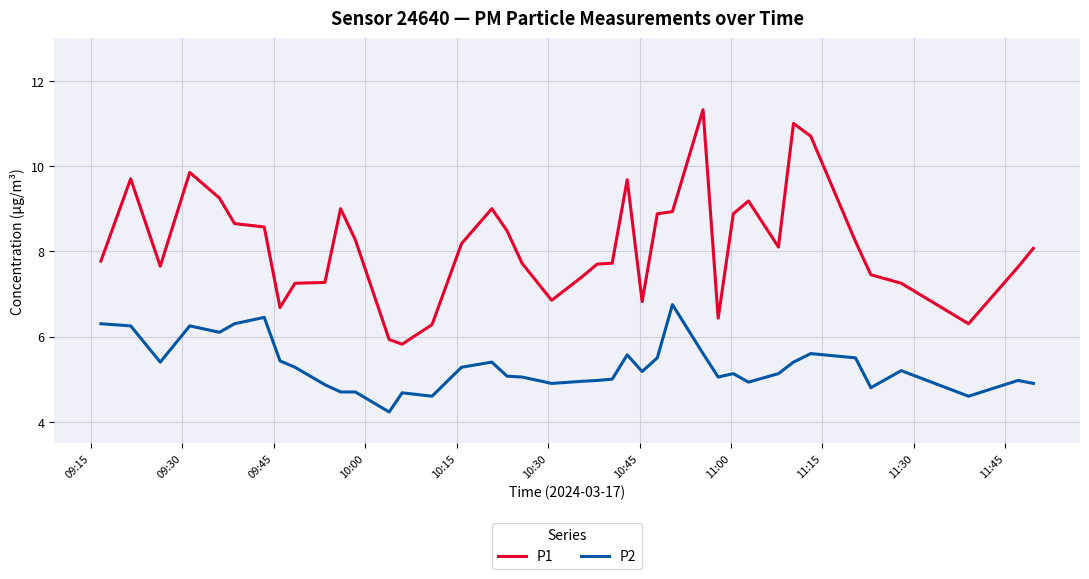

True or false: P2 has more than 0 points higher than both neighbors.

True